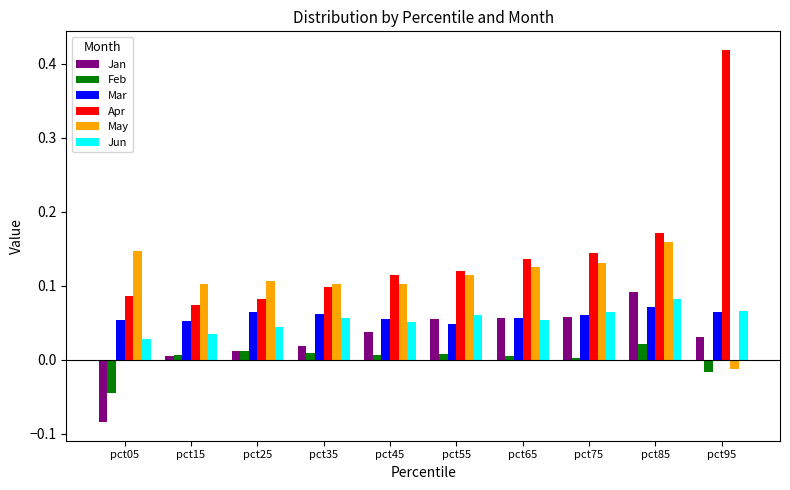

Are the bars grouped side by side (vs. stacked)?

Yes